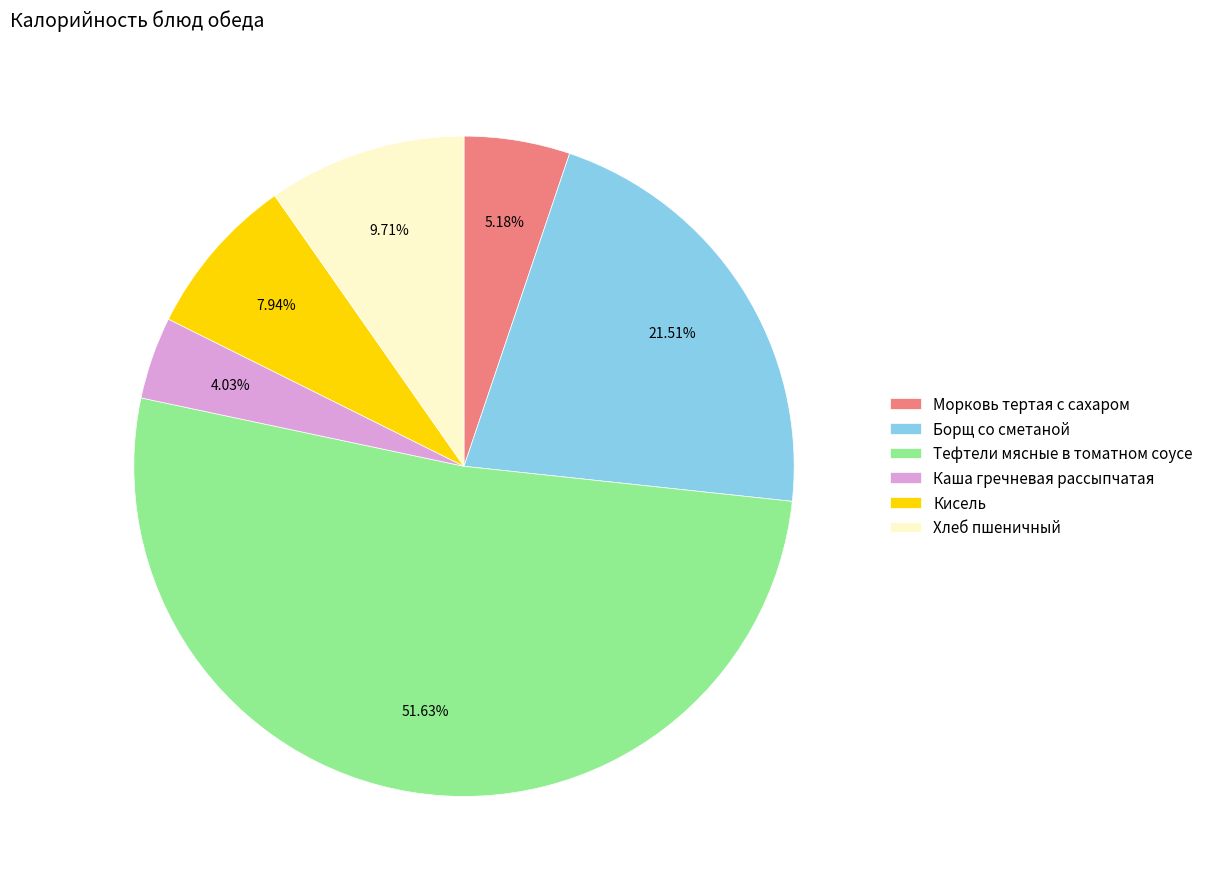

Is Кисель the majority of the pie?

No